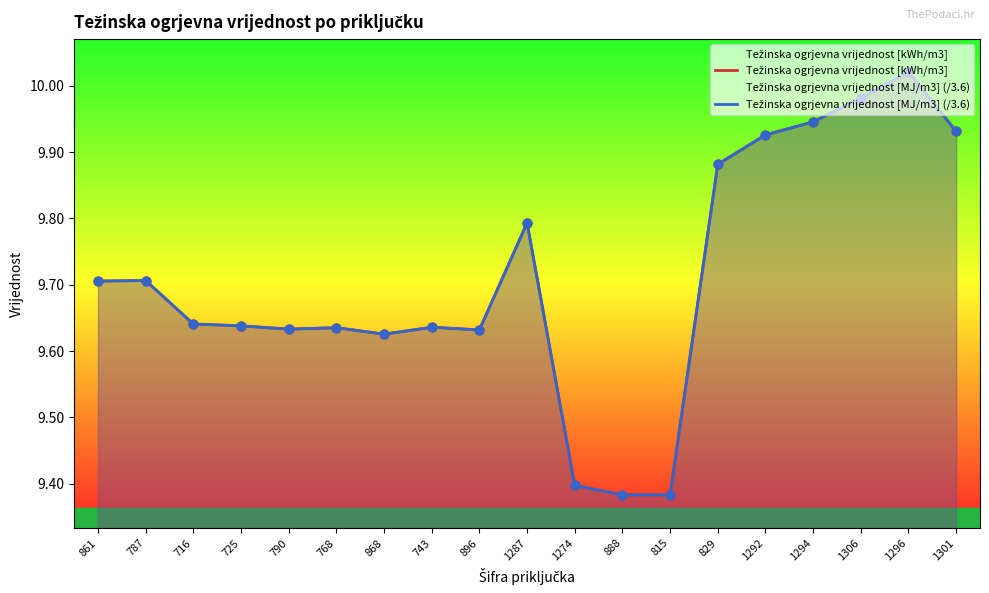

At which category is the sum across all series the highest?

1296